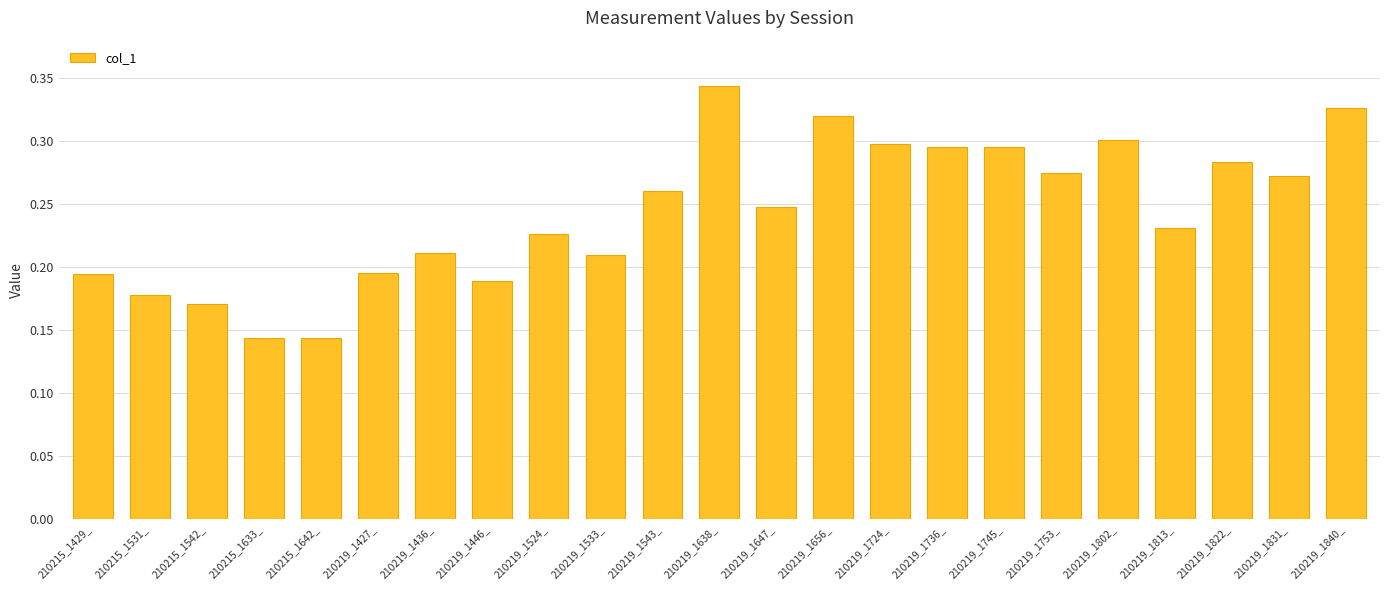

What is the sum of the values at 210219_1524_ and 210219_1840_?

0.6